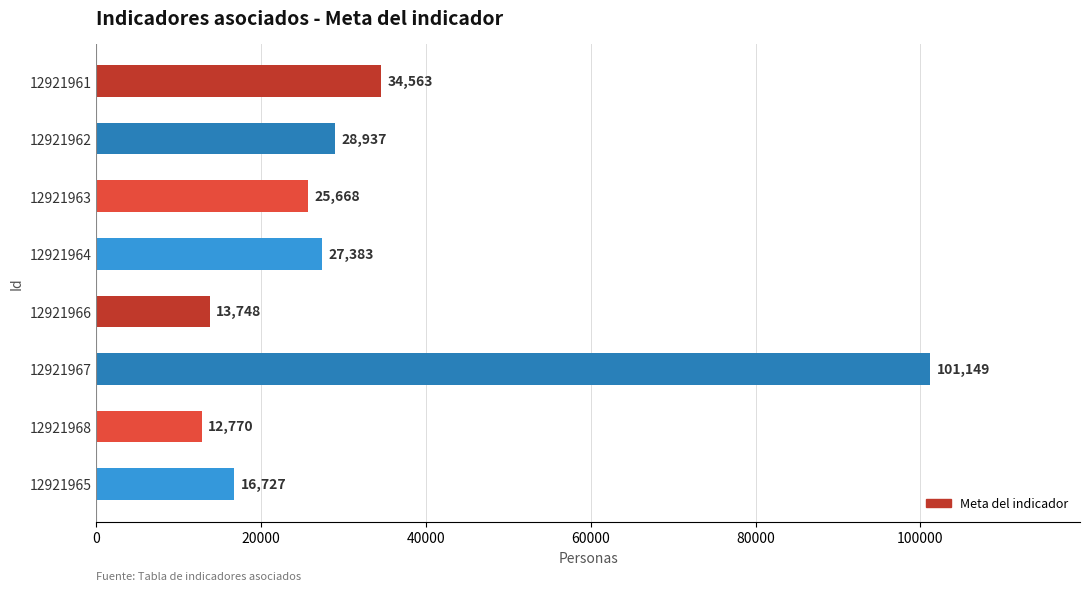

Is it true that the value at 12921961 is 15566?

False